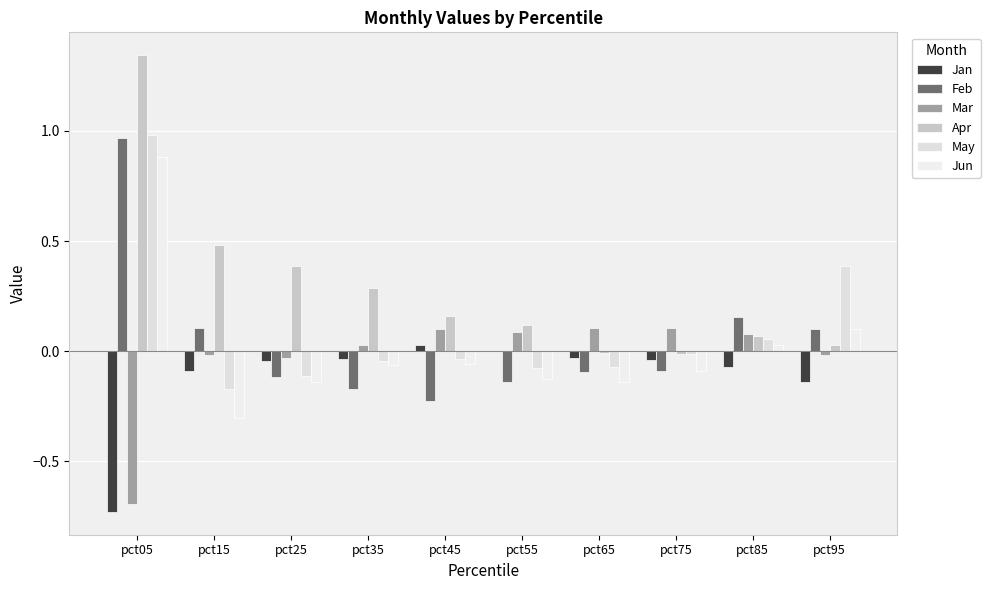

At pct35, list the series in order from smallest to largest.

Feb, Jun, May, Jan, Mar, Apr